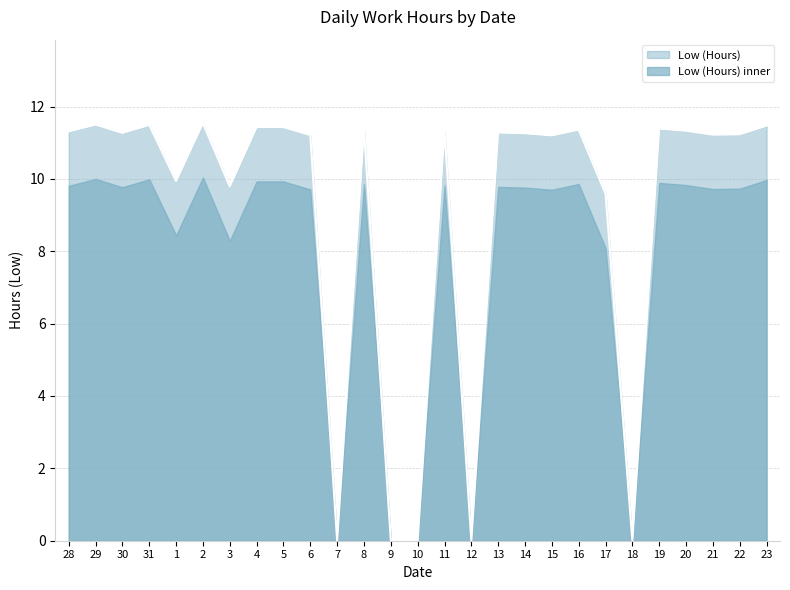

How many data points are less than 11?

8